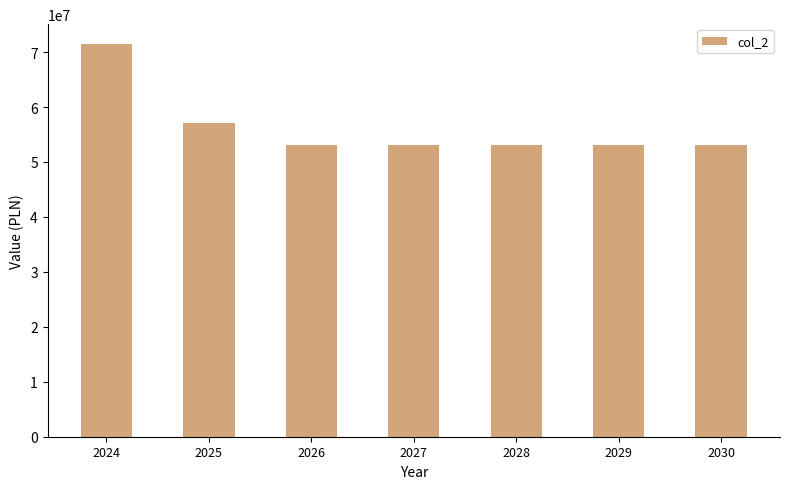

Is it true that the value at 2028 is 29856092.6?

False